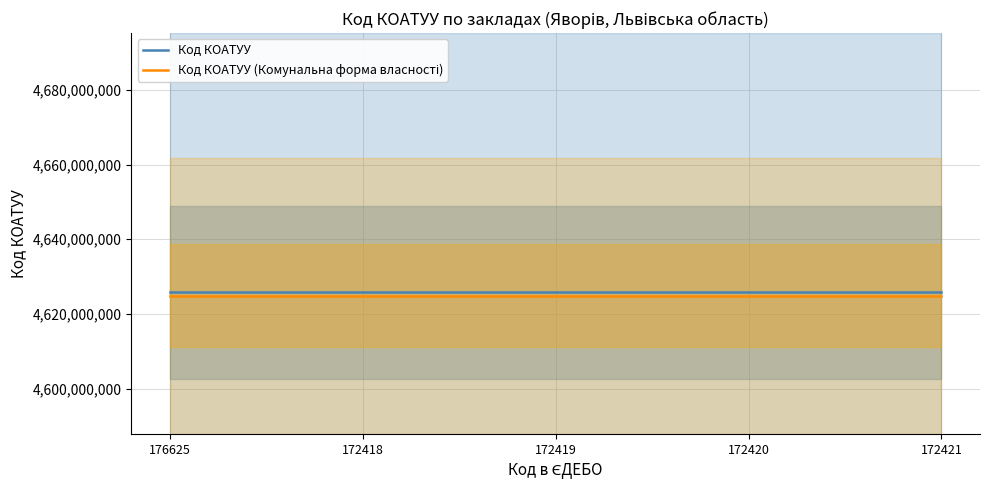

True or false: Код КОАТУУ (Комунальна форма власності) has more than 0 points higher than both neighbors.

False